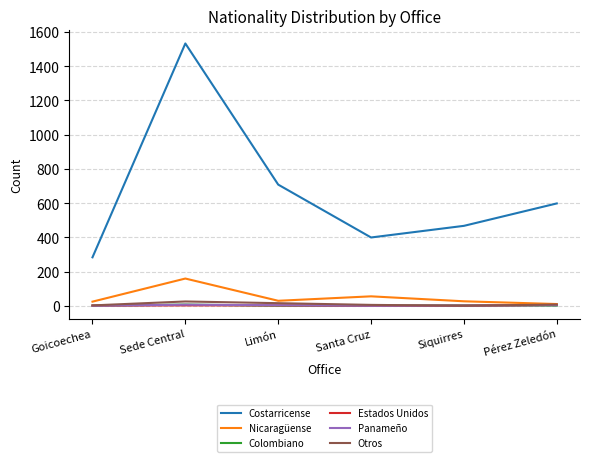

What are all the series names shown in the legend?

Costarricense, Nicaragüense, Colombiano, Estados Unidos, Panameño, Otros